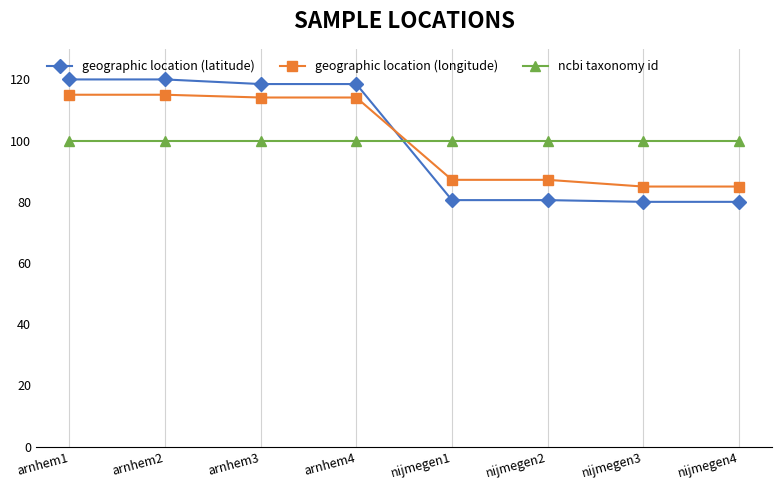

What is the maximum value shown in the chart?

120.0